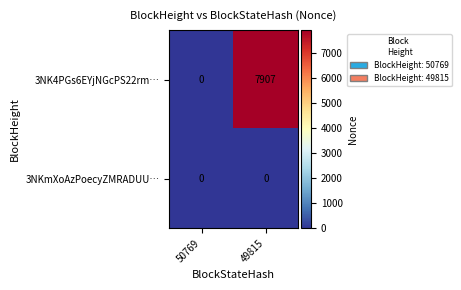

What is the sum of the 3NK4PGs6EYjNGcPS22rm… values at 50769 and 49815?

7907